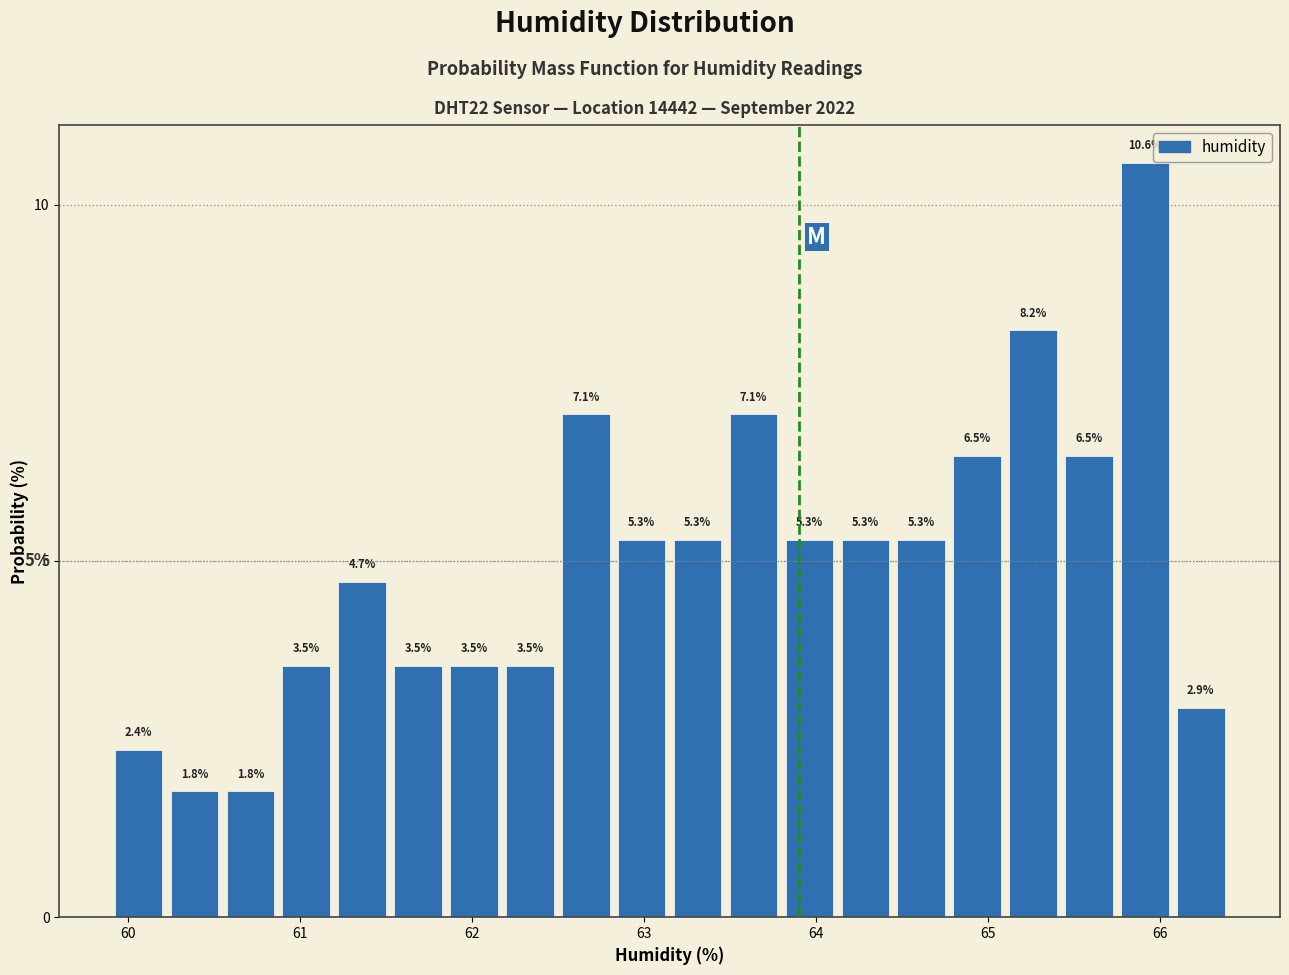

Read against the x-axis, roughly where is the centre of the tallest bar?

65.9